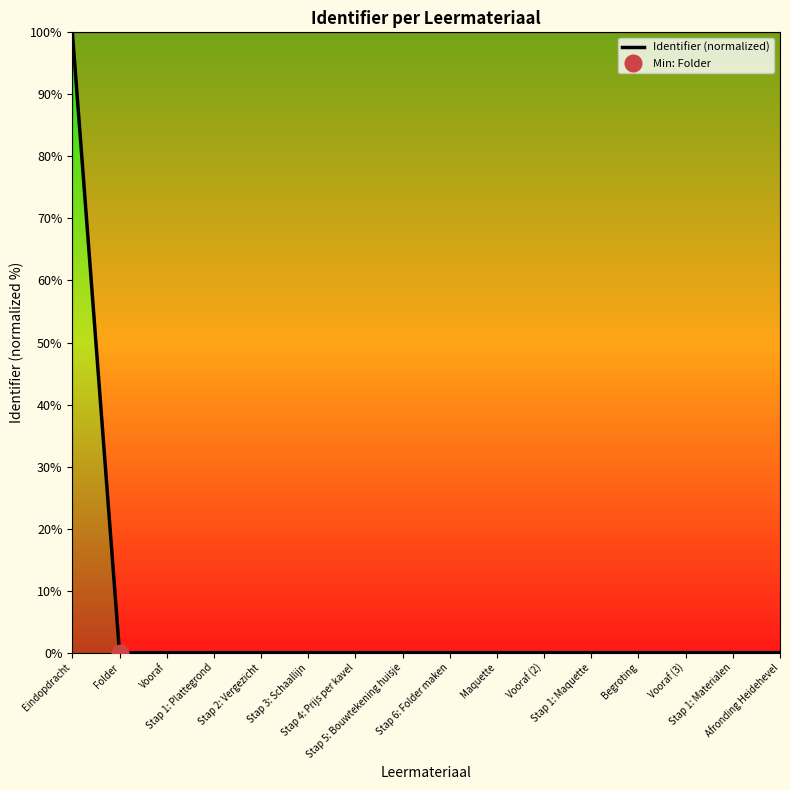

What is the sum of all values?

100.1